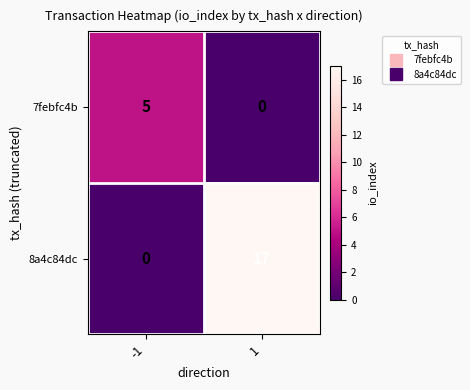

What is the sum of the 8a4c84dc values at 1 and -1?

17